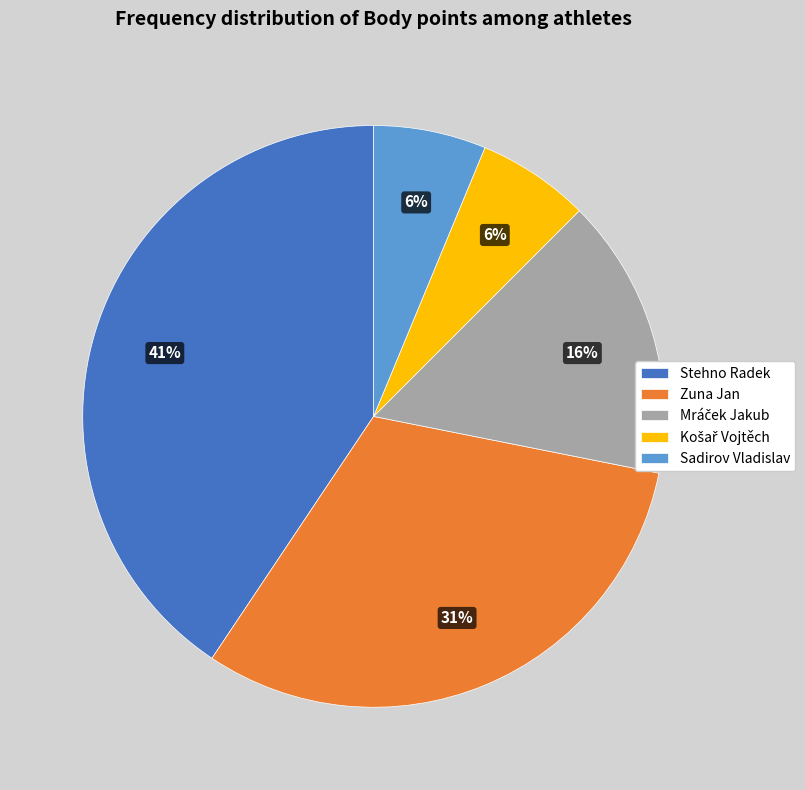

Combined, do Zuna Jan and Stehno Radek account for over 50%?

Yes